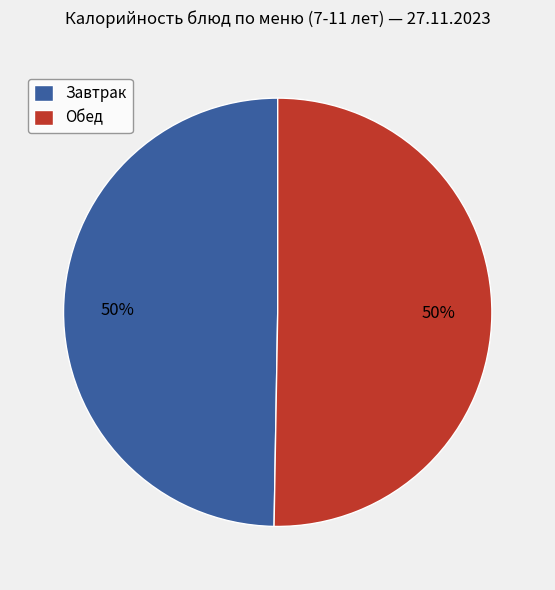

What is the ratio of the value at Завтрак to the value at Обед?

1.0